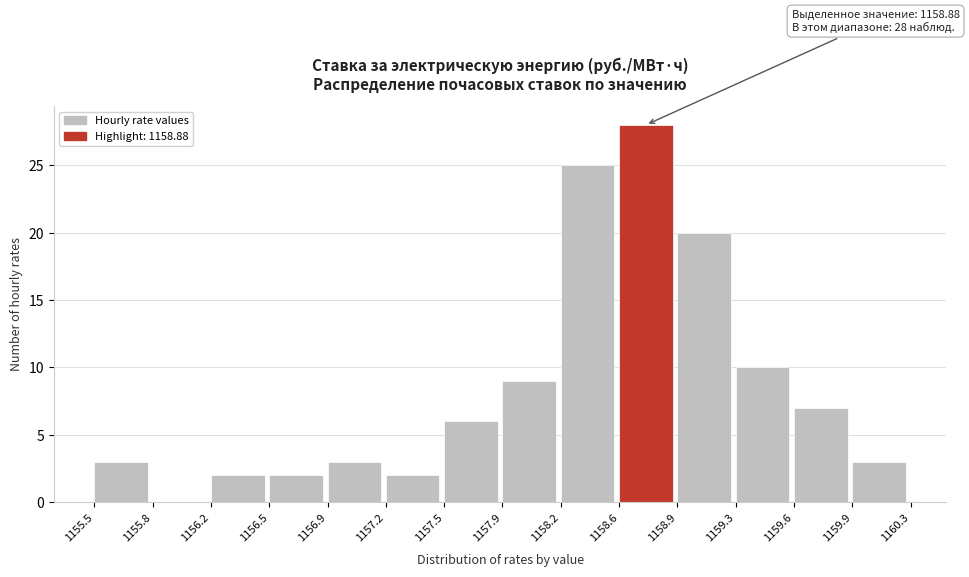

Over which range of the x-axis is the bar tallest?

1158.6 to 1158.9